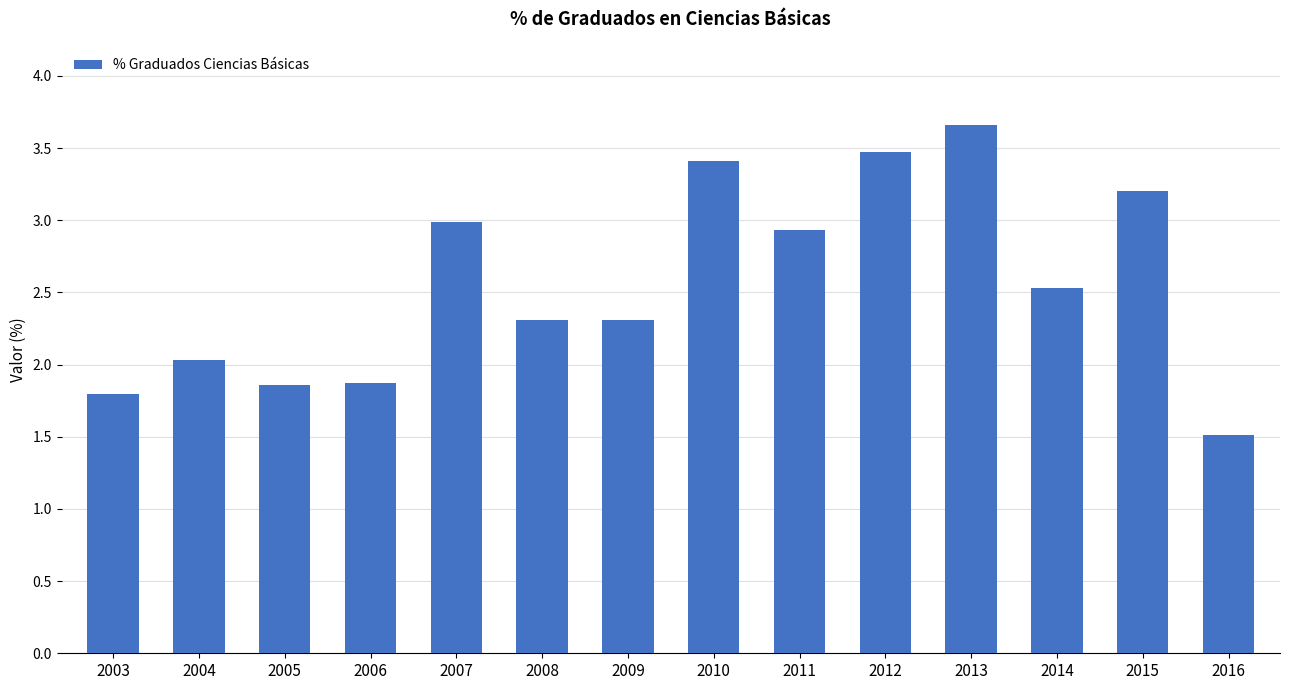

How many bars are there in total?

14